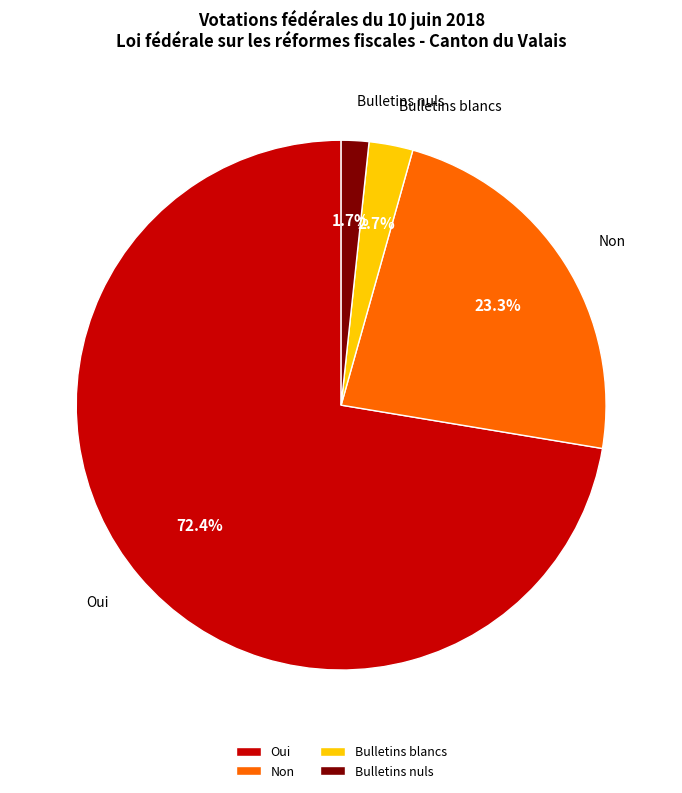

Which has a higher value, Bulletins nuls or Bulletins blancs?

Bulletins blancs